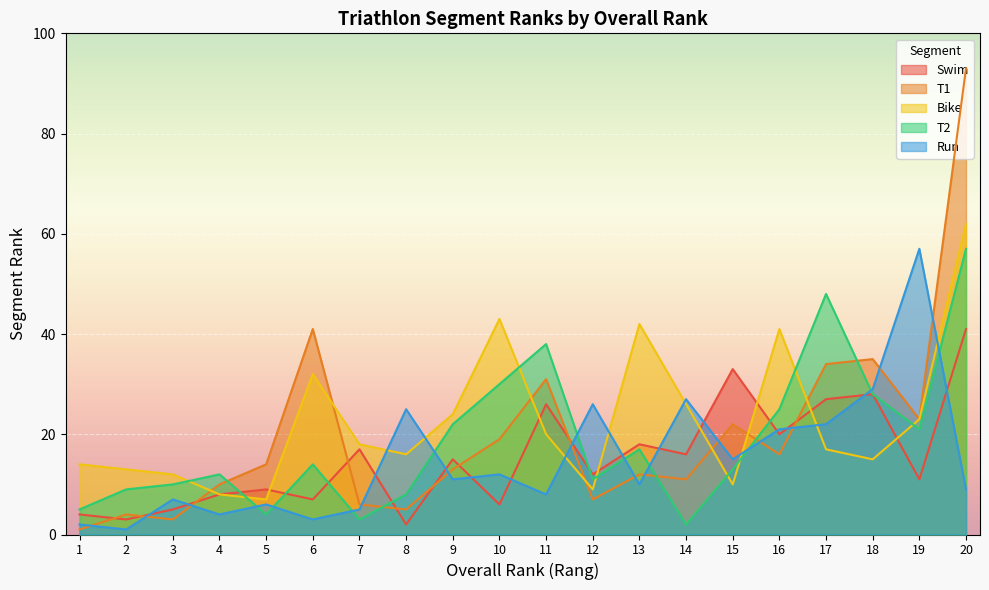

At which label does T1 first exceed 14?

6